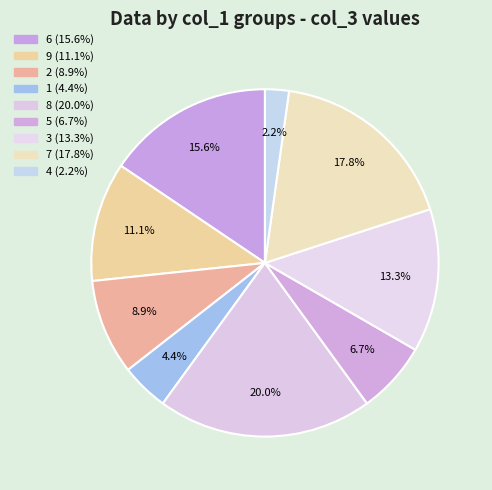

Does any single category account for the majority?

No